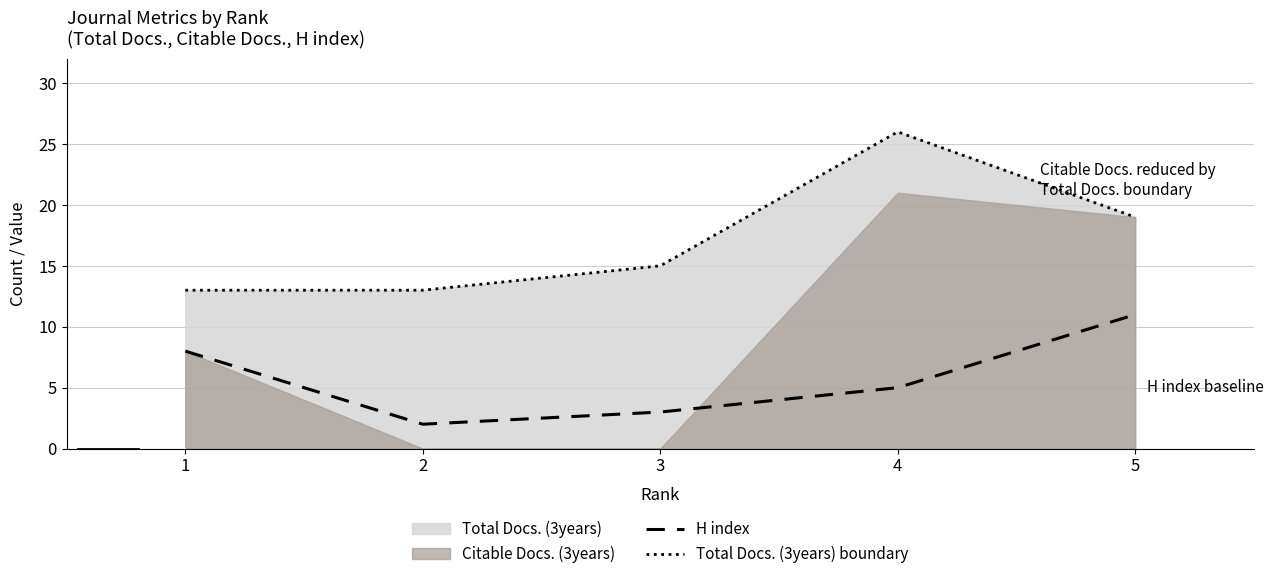

Does the chart display data point markers on the line(s)?

No